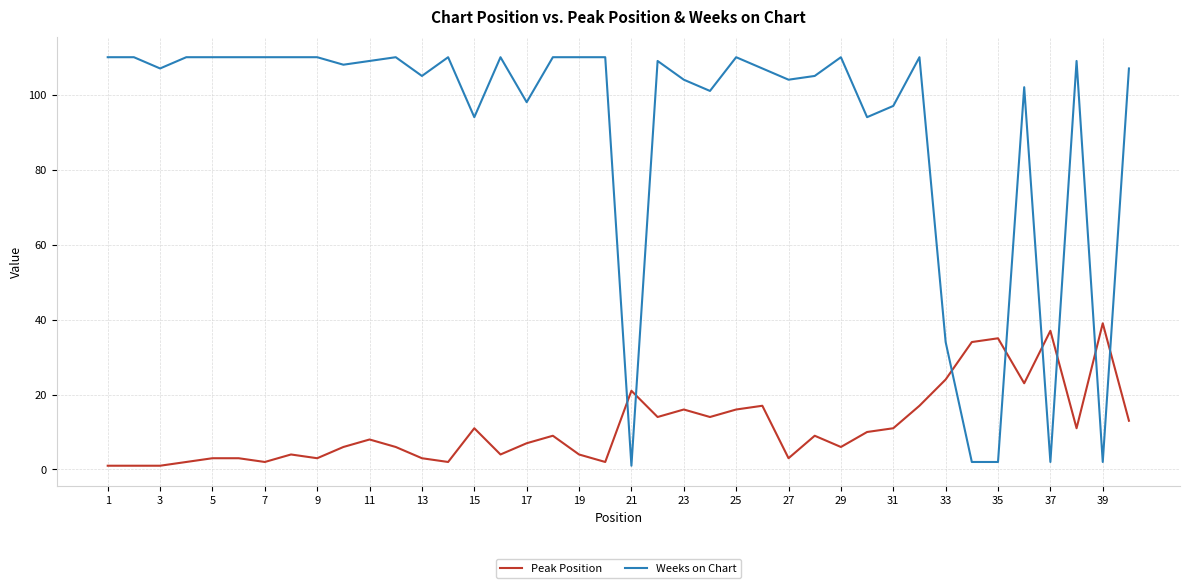

After their last crossing, which series has the higher values: Weeks on Chart or Peak Position?

Weeks on Chart